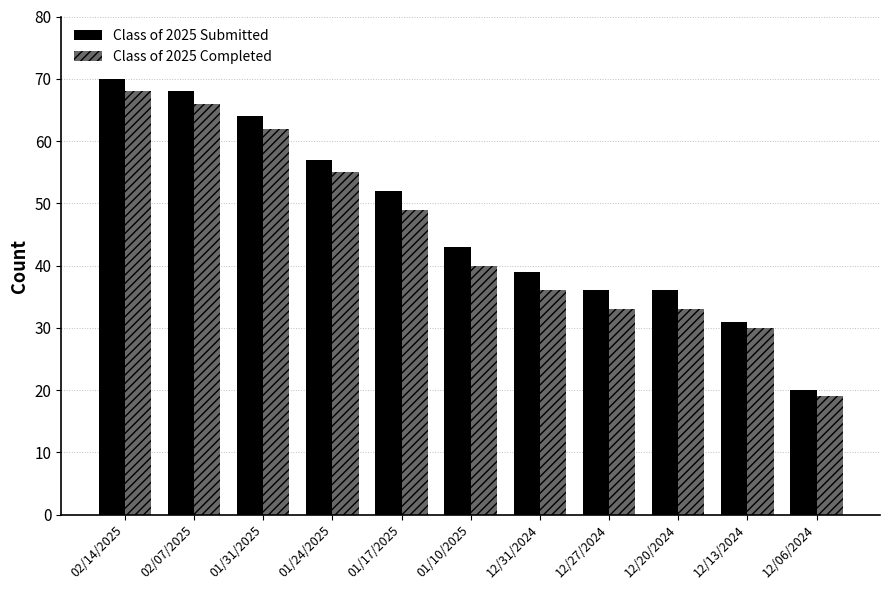

Is the value of Class of 2025 Submitted at 12/20/2024 greater than the value of Class of 2025 Completed at 01/10/2025?

No